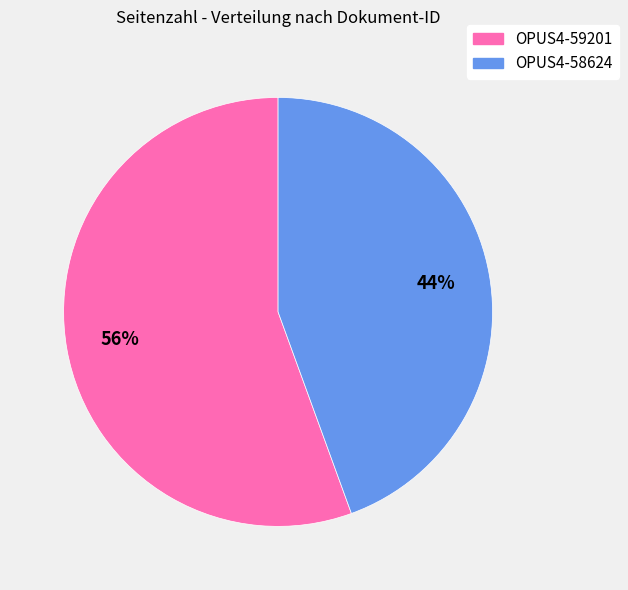

Is it true that OPUS4-59201 is 47% of the pie?

False